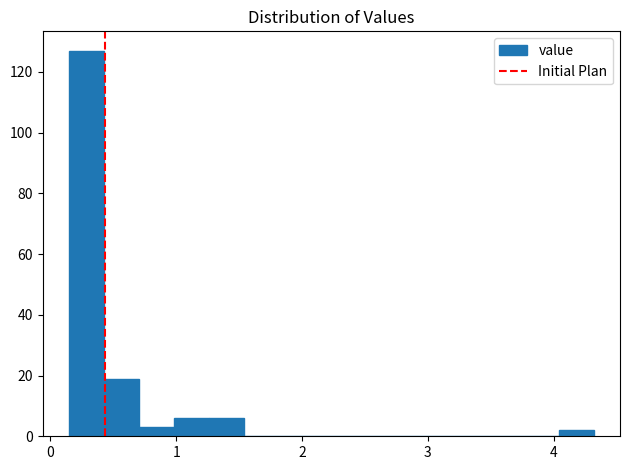

Around what value on the x-axis is the tallest bar? Give the approximate position of its centre, as read against the axis.

0.3